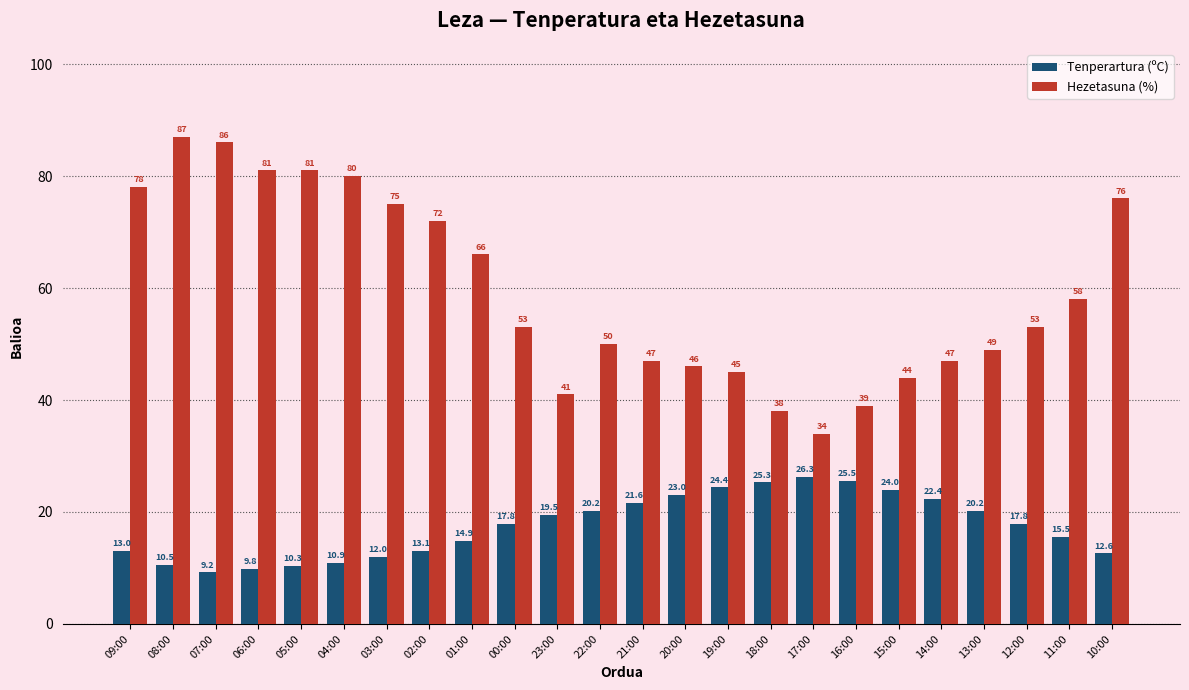

How many data points in Hezetasuna (%) are less than 53?

11